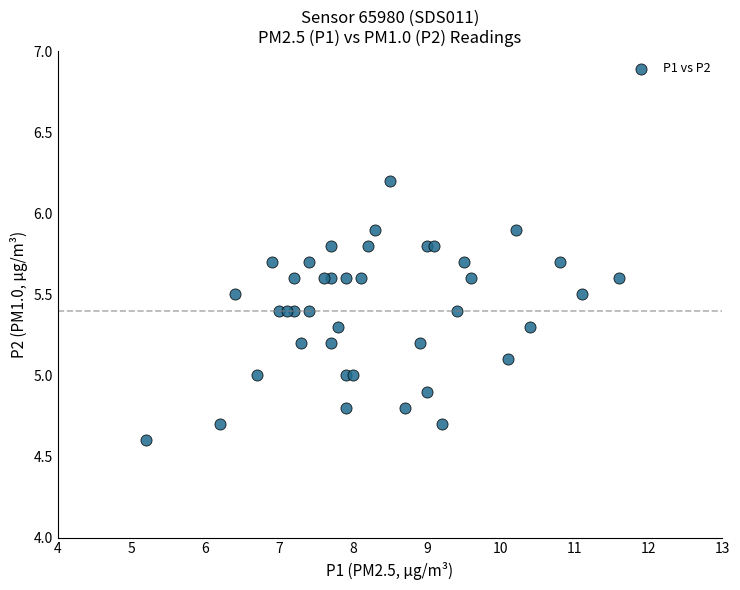

What is the range of X values (max minus min)?

6.4